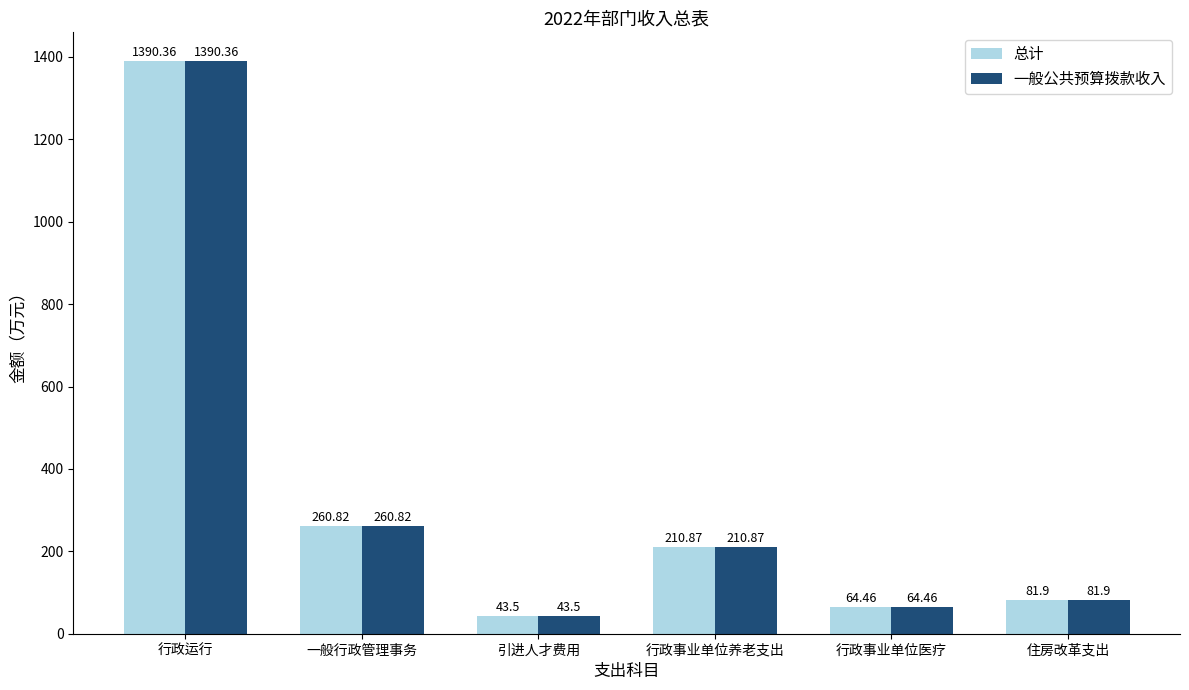

Are the bars grouped side by side (vs. stacked)?

Yes